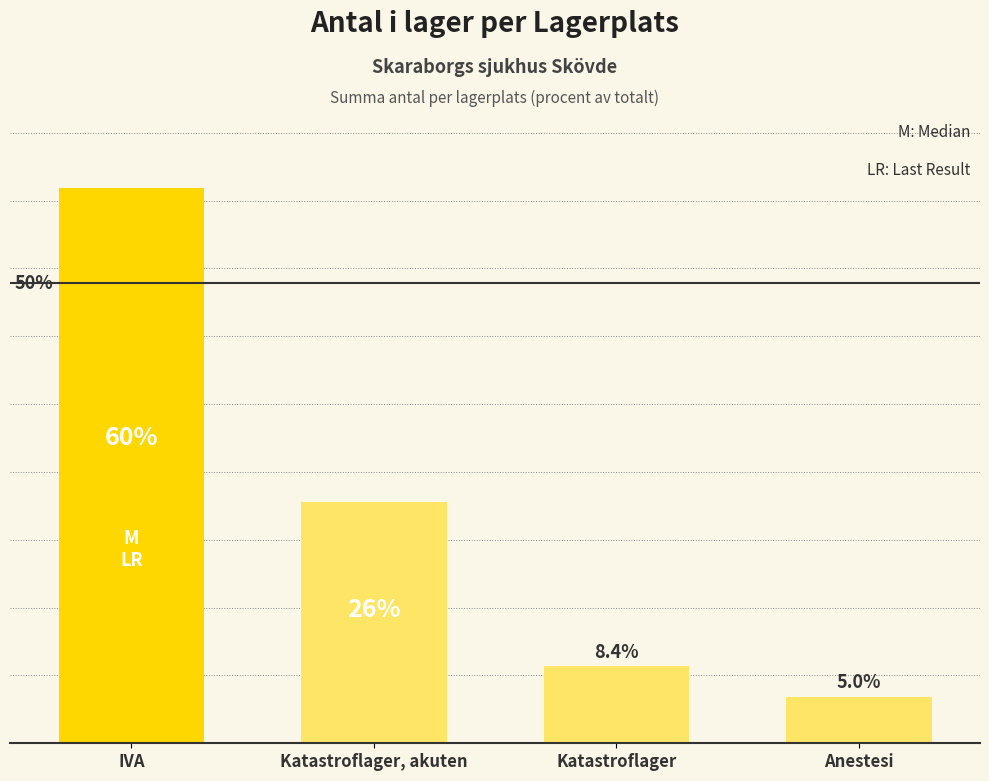

Rank the categories by value from lowest to highest.

Anestesi, Katastroflager, Katastroflager, akuten, IVA